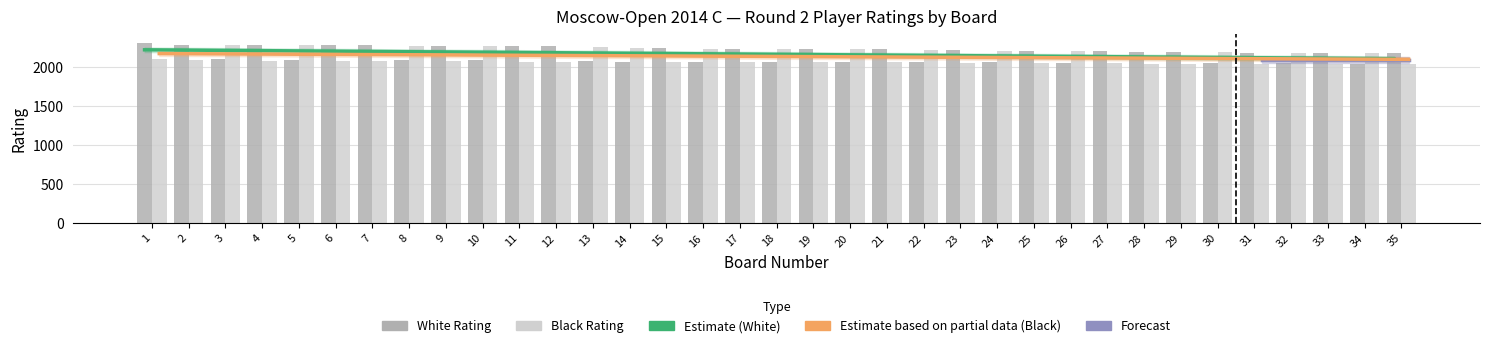

At 14, list the series in order from smallest to largest.

White Rating, Estimate based on partial data (Black), Estimate (White), Black Rating